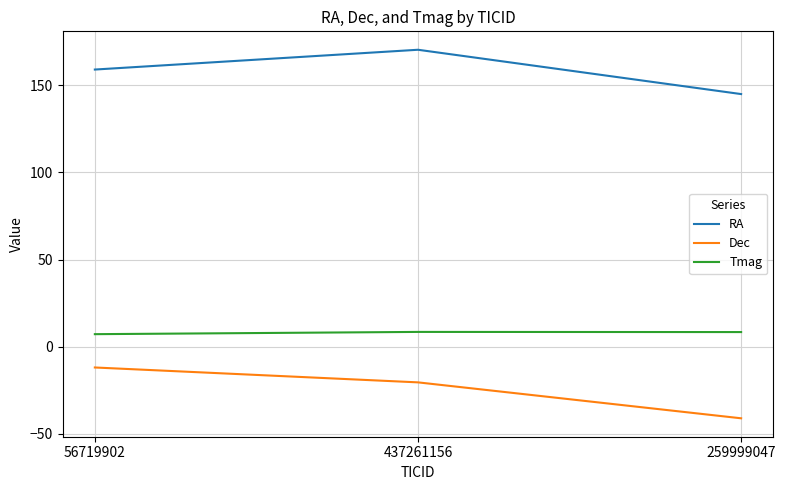

At 259999047, list the series in order from smallest to largest.

Dec, Tmag, RA